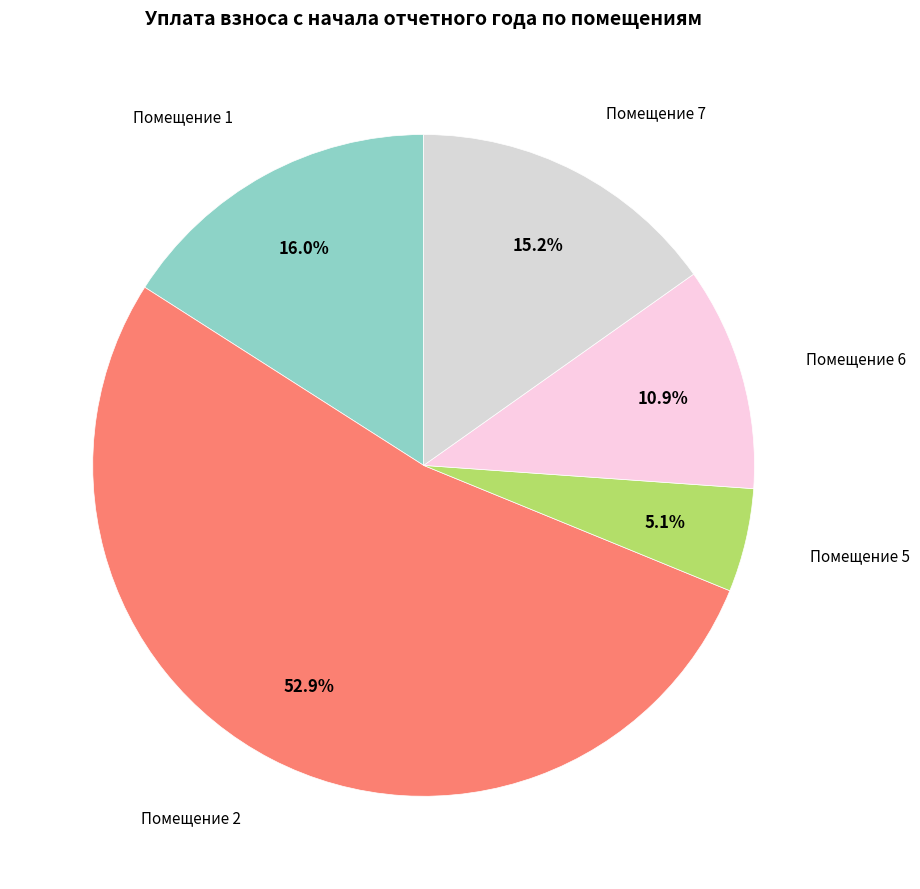

Count the number of slices in the pie.

5